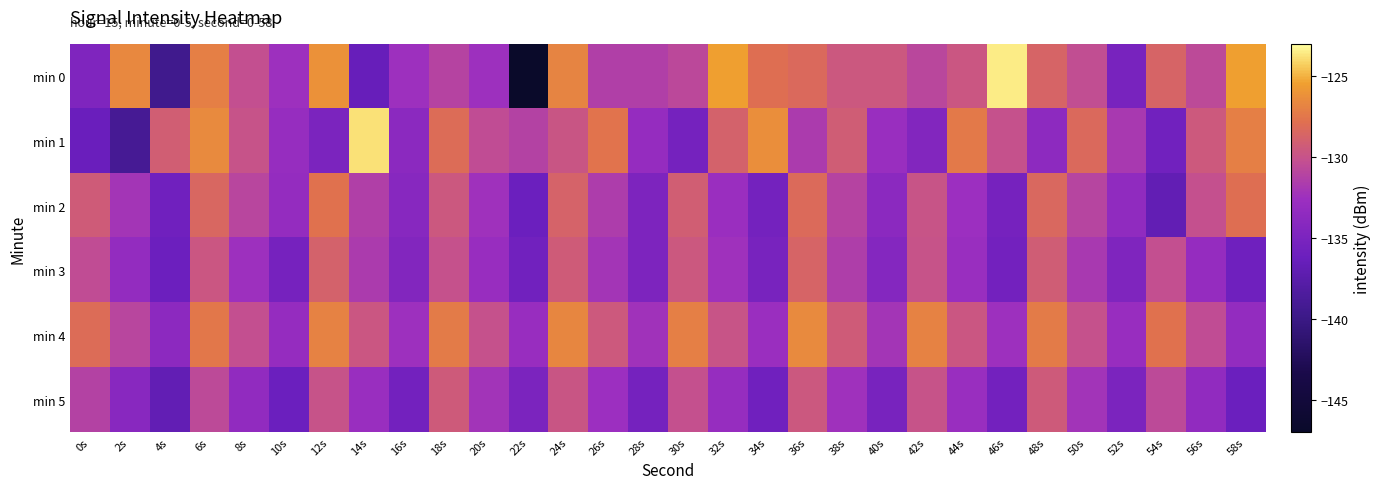

Which has a higher value, 56s or 6s?

6s